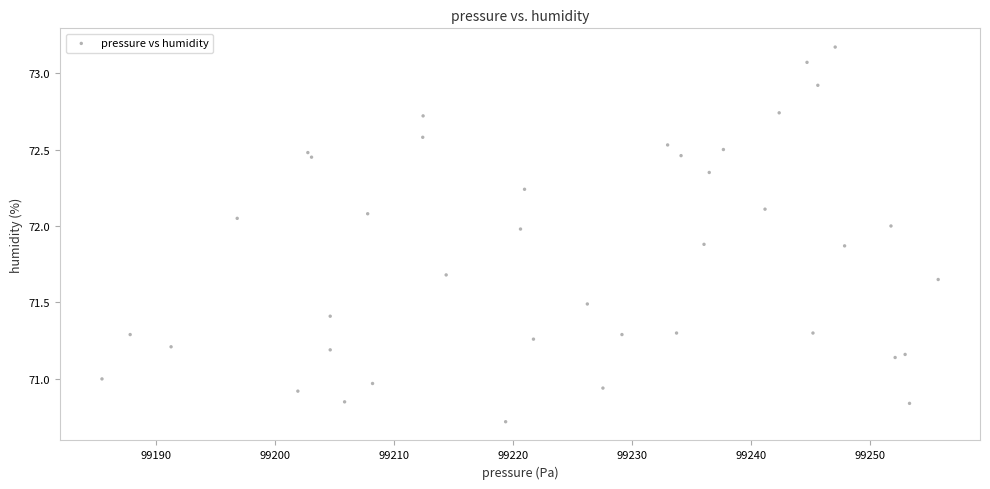

What is the range of X values (max minus min)?

70.3